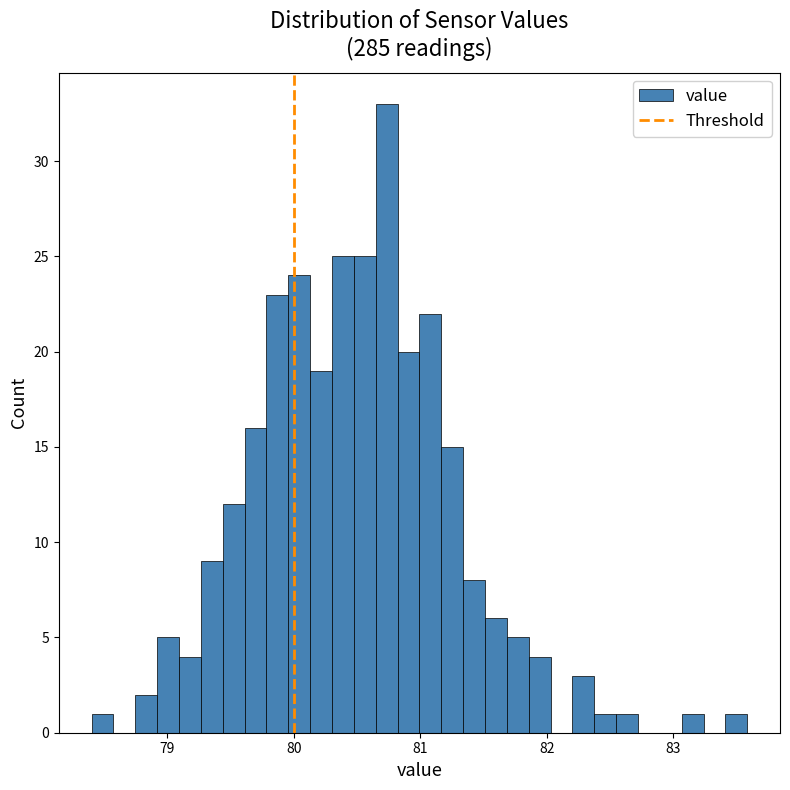

Around what value on the x-axis is the tallest bar? Give the approximate position of its centre, as read against the axis.

80.7